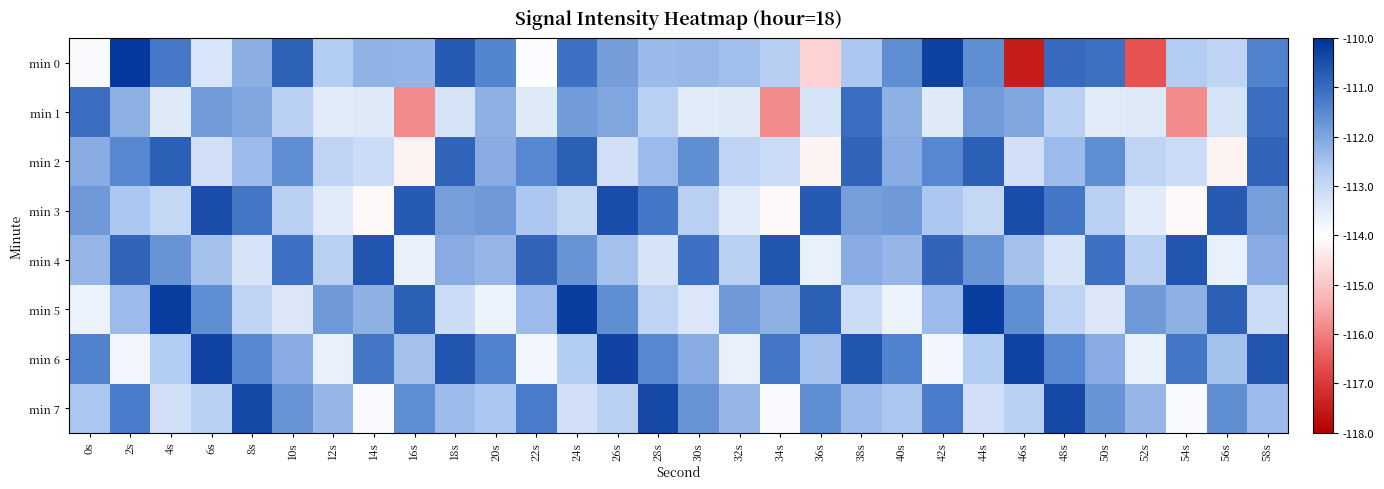

Rank the series at 12s from lowest to highest value.

min 6, min 3, min 1, min 2, min 4, min 0, min 7, min 5